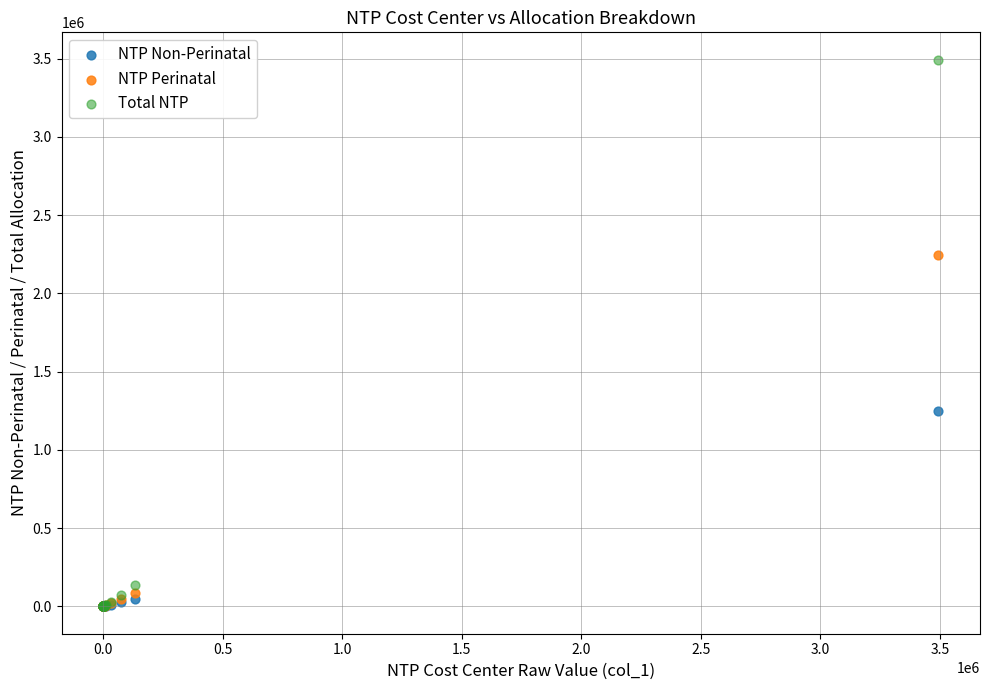

What are all the series names shown in the legend?

NTP Non-Perinatal, NTP Perinatal, Total NTP